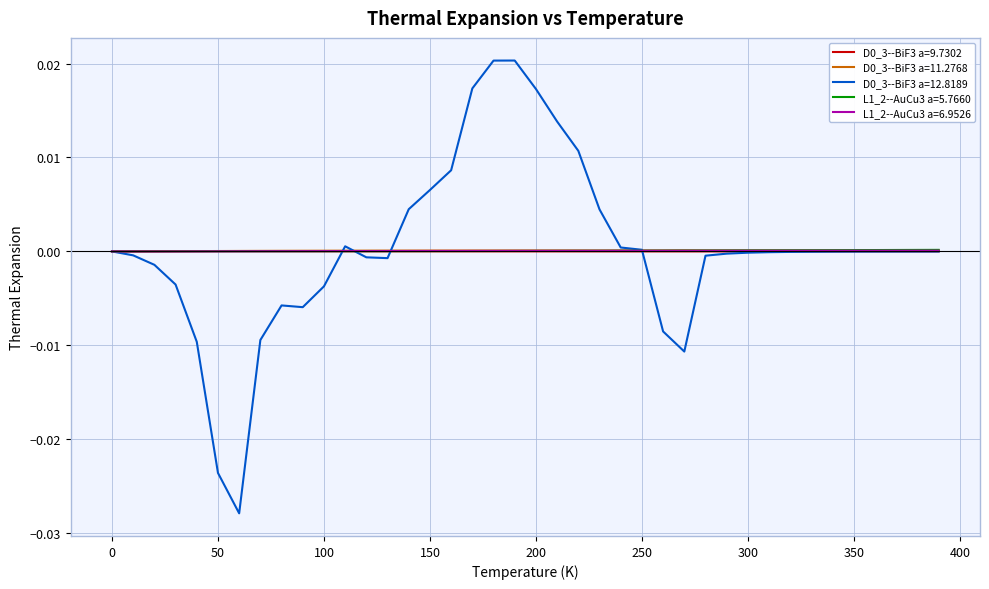

How many lines are shown in the chart?

5